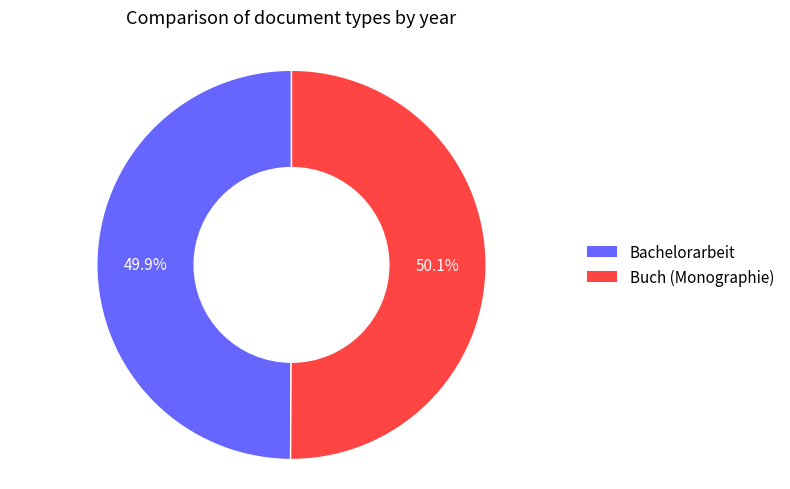

How many slices are in this pie chart?

2